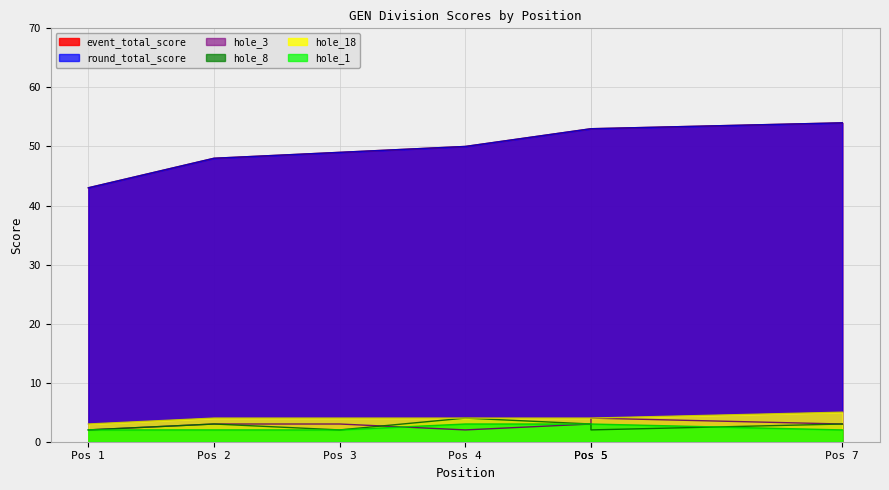

What is the total value across all series at Pos 3?

109